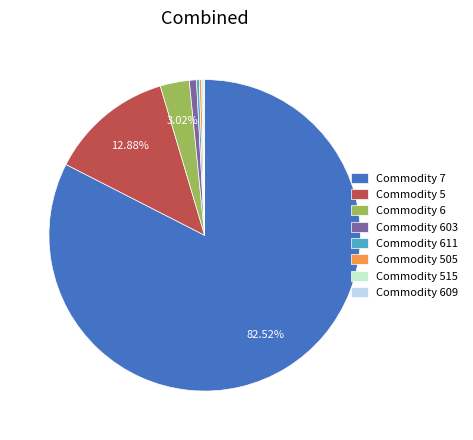

Between Commodity 603 and Commodity 6, which is larger?

Commodity 6